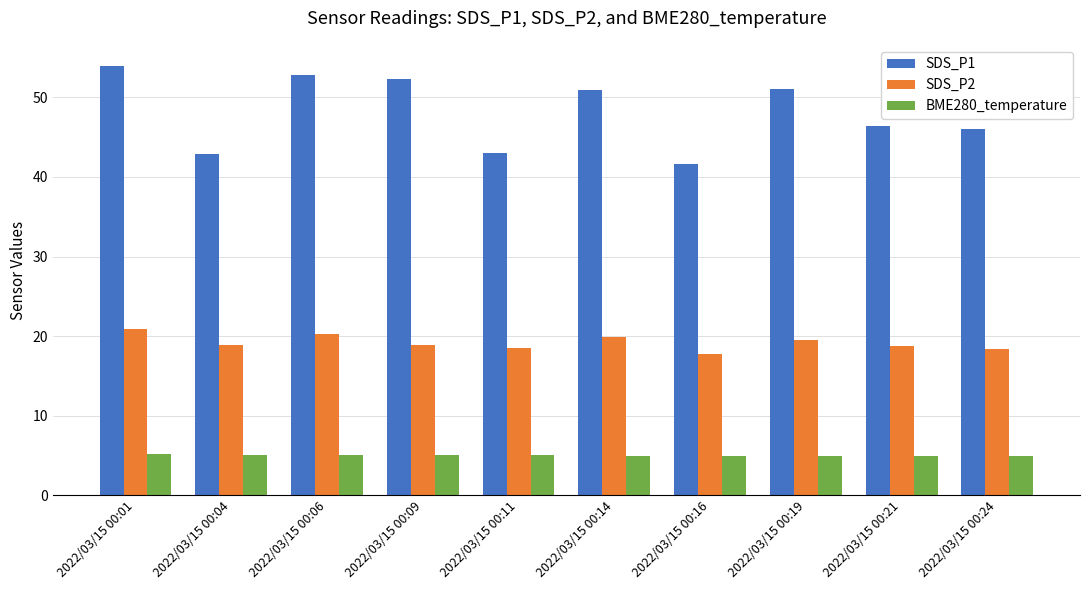

Which category has the highest value across all series?

2022/03/15 00:01